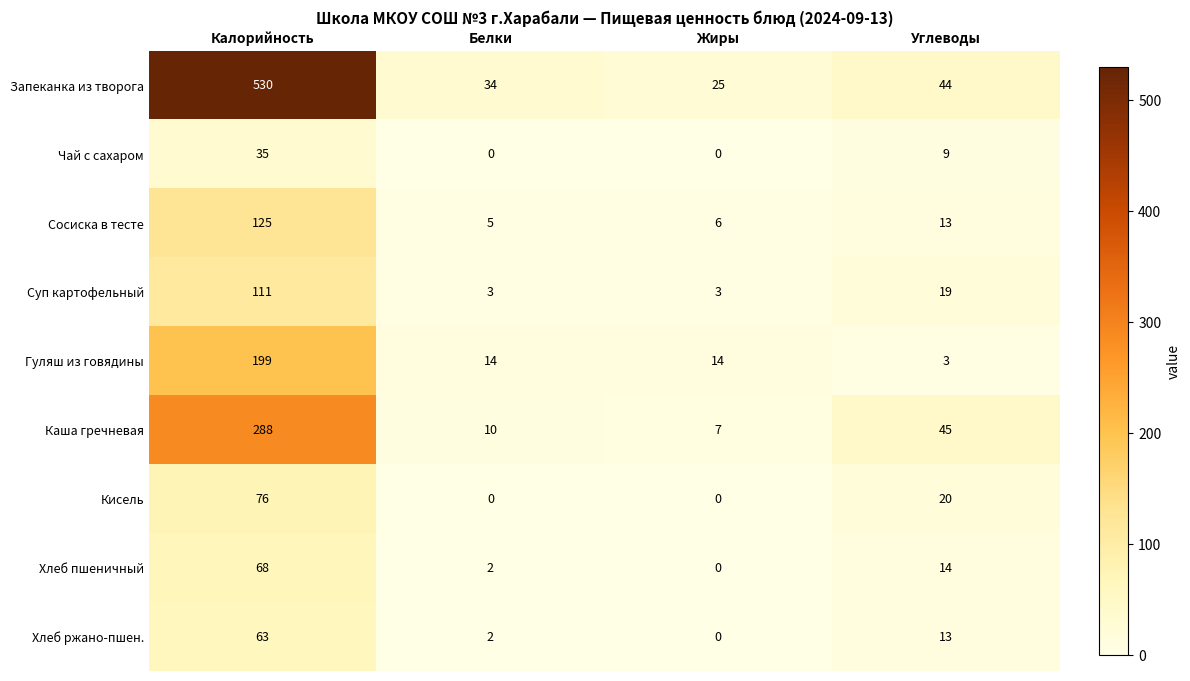

What is the difference between the Запеканка из творога values at Углеводы and Жиры?

19